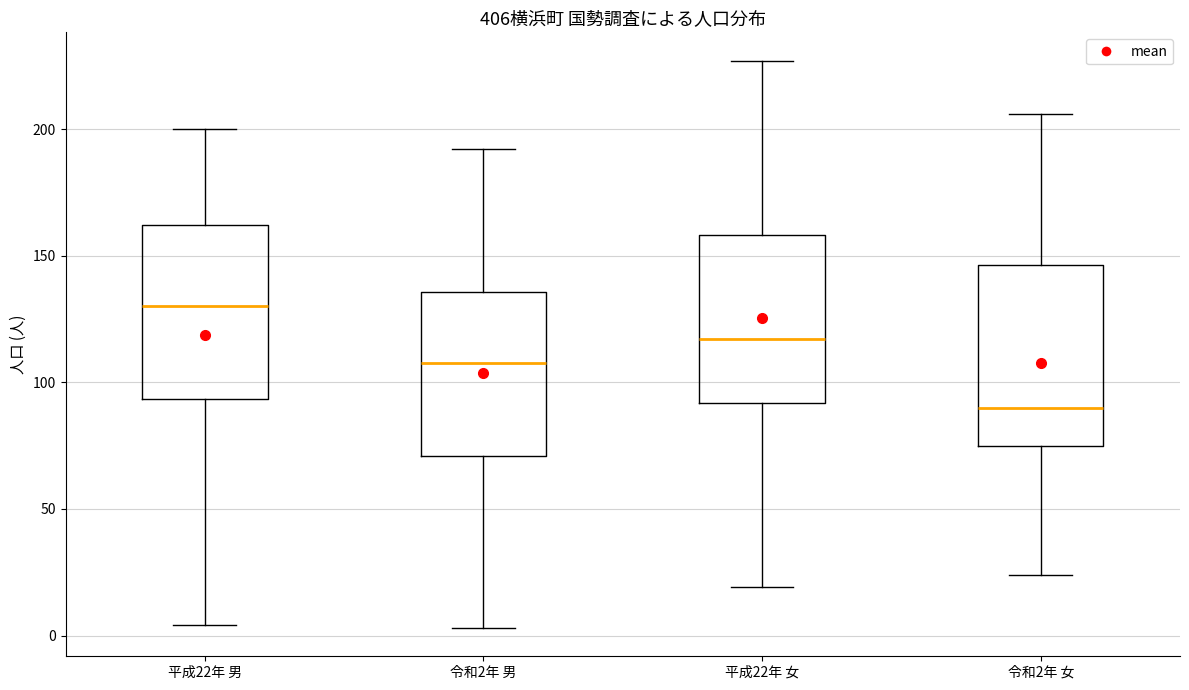

Which box's median line is the highest?

平成22年 男